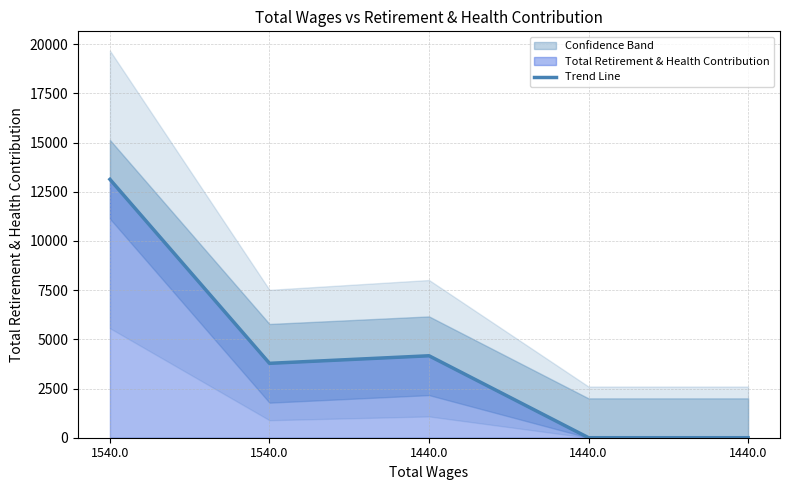

Count the number of values greater than 3781.

2